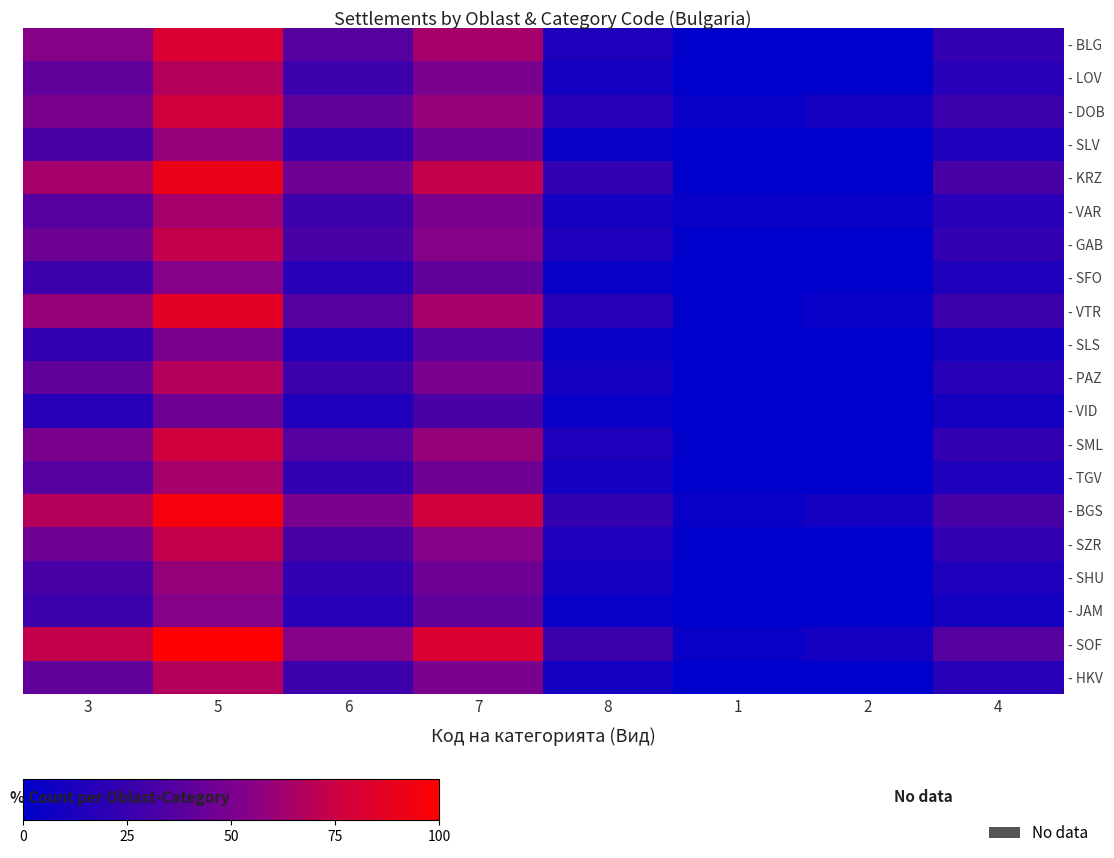

Which series has the largest total across all categories?

- SOF